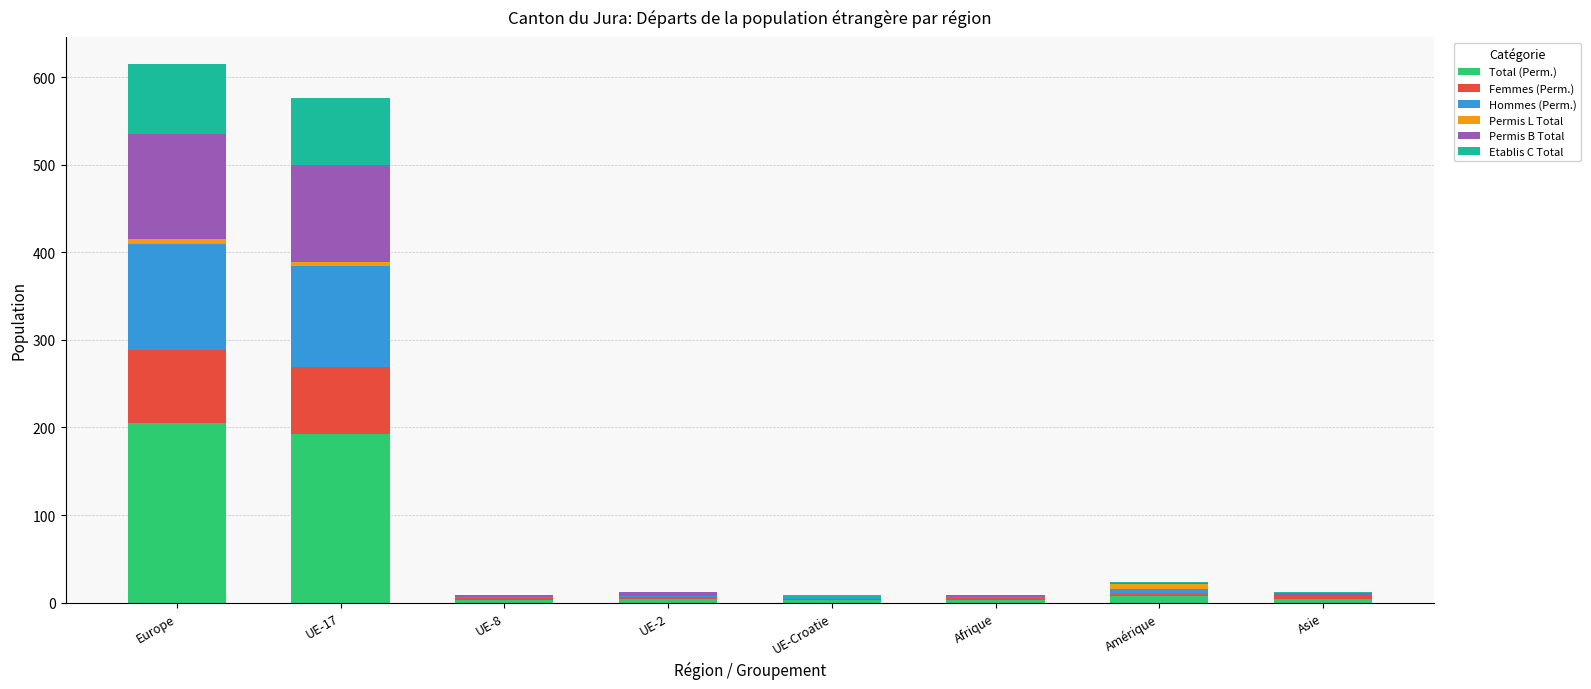

How many data points does each series have?

8